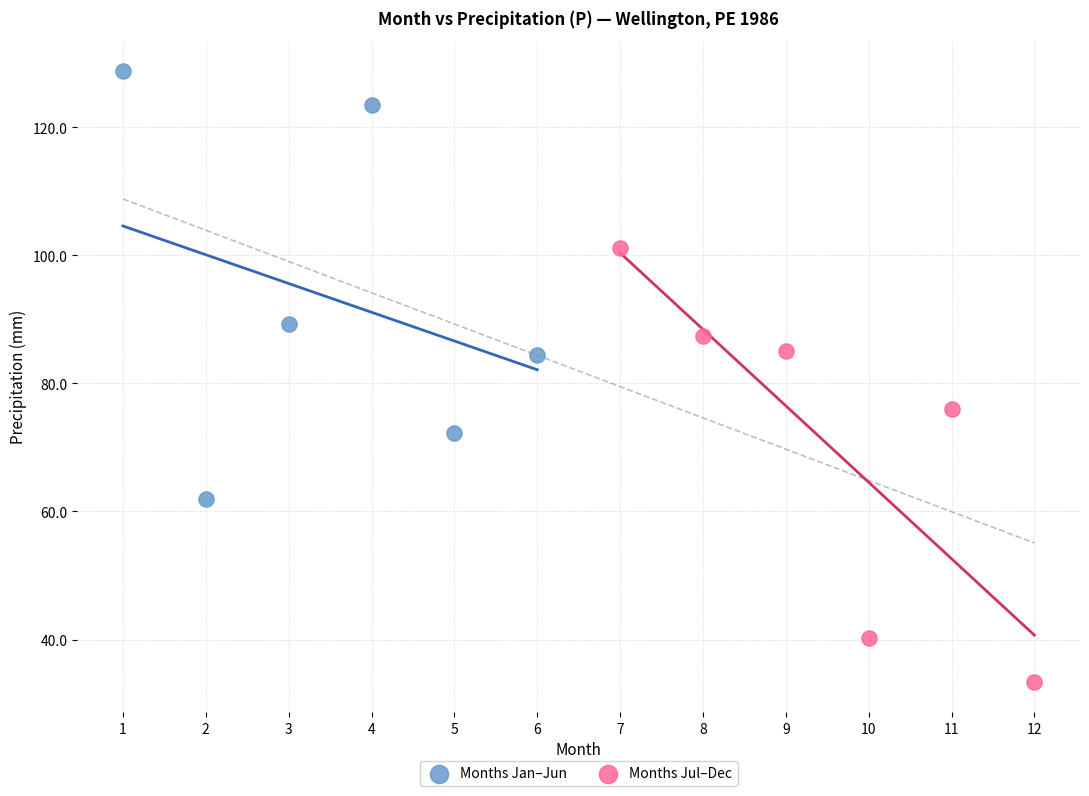

Which series contains the lowest Y value?

Months Jul–Dec